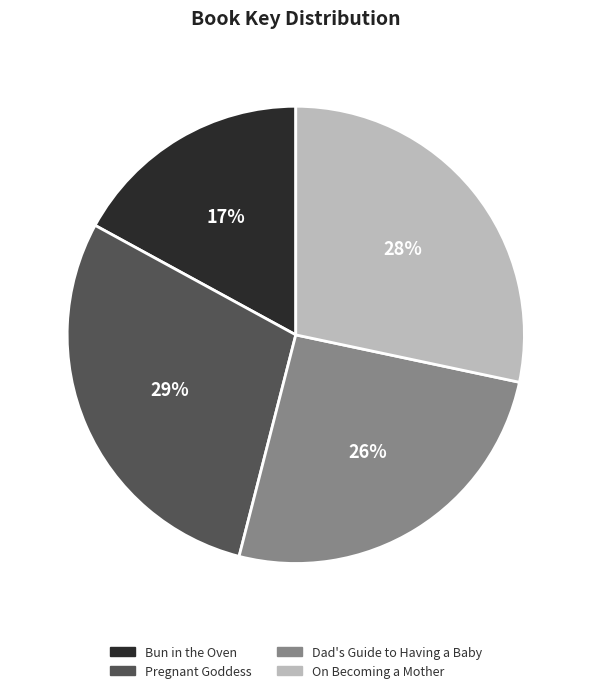

Is Bun in the Oven the majority of the pie?

No